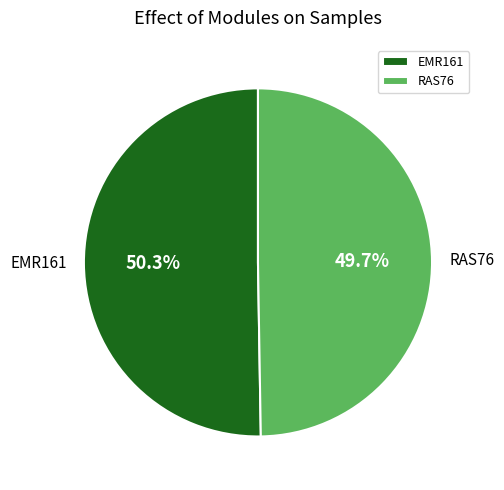

To the nearest percent, what is the average slice percentage?

50%